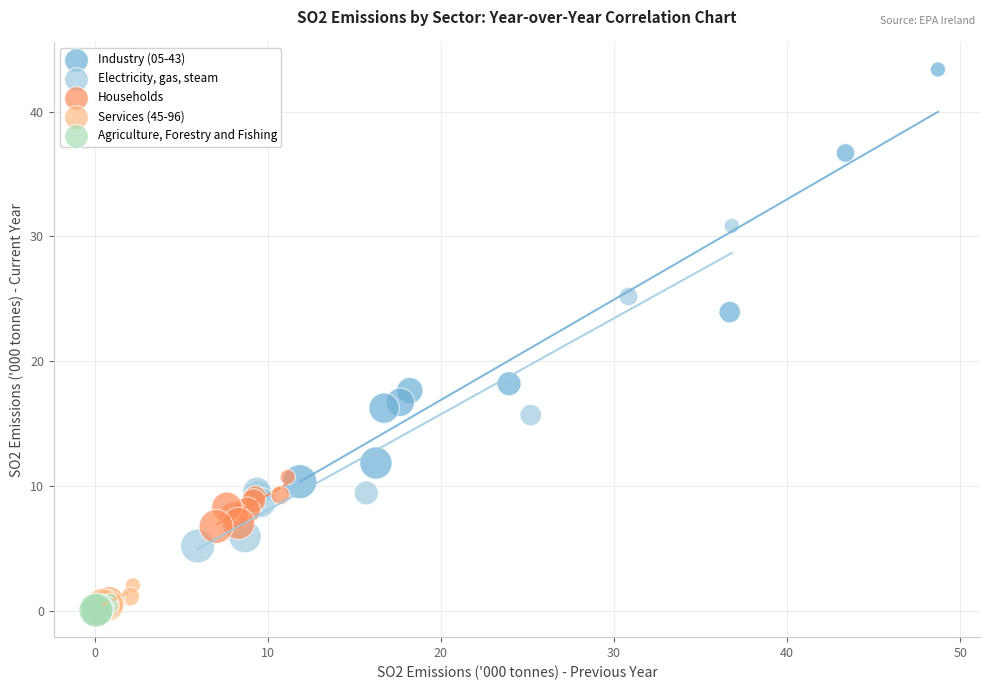

What are all the series names shown in the legend?

Industry (05-43), Electricity, gas, steam, Households, Services (45-96), Agriculture, Forestry and Fishing